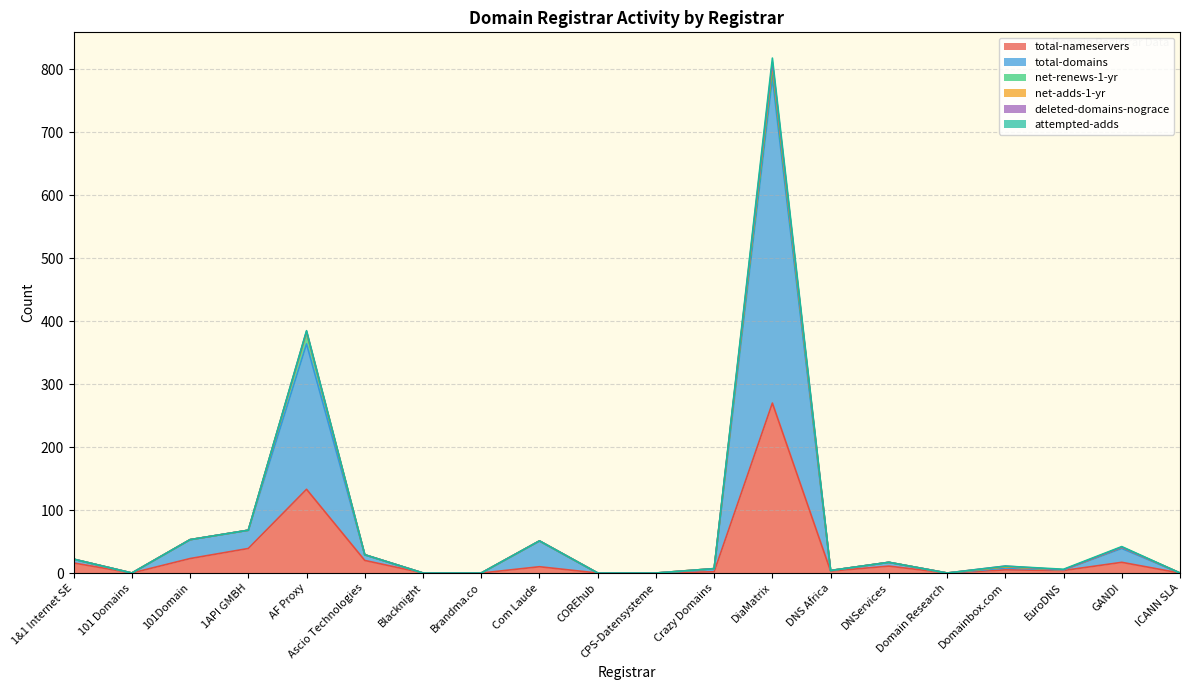

What is the label of the 19th point from the left?

GANDI